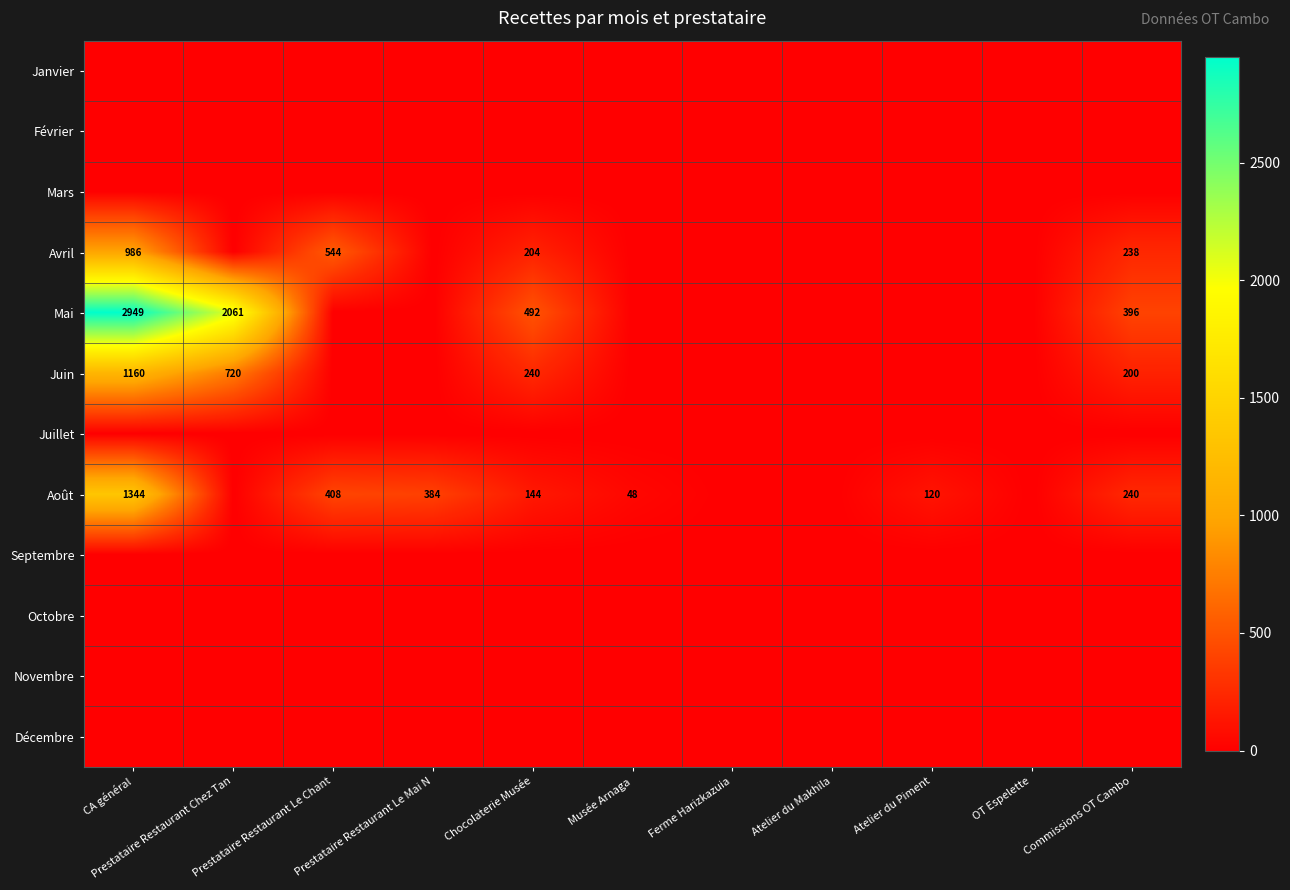

Is it true that Août equals 1344 at CA général?

True